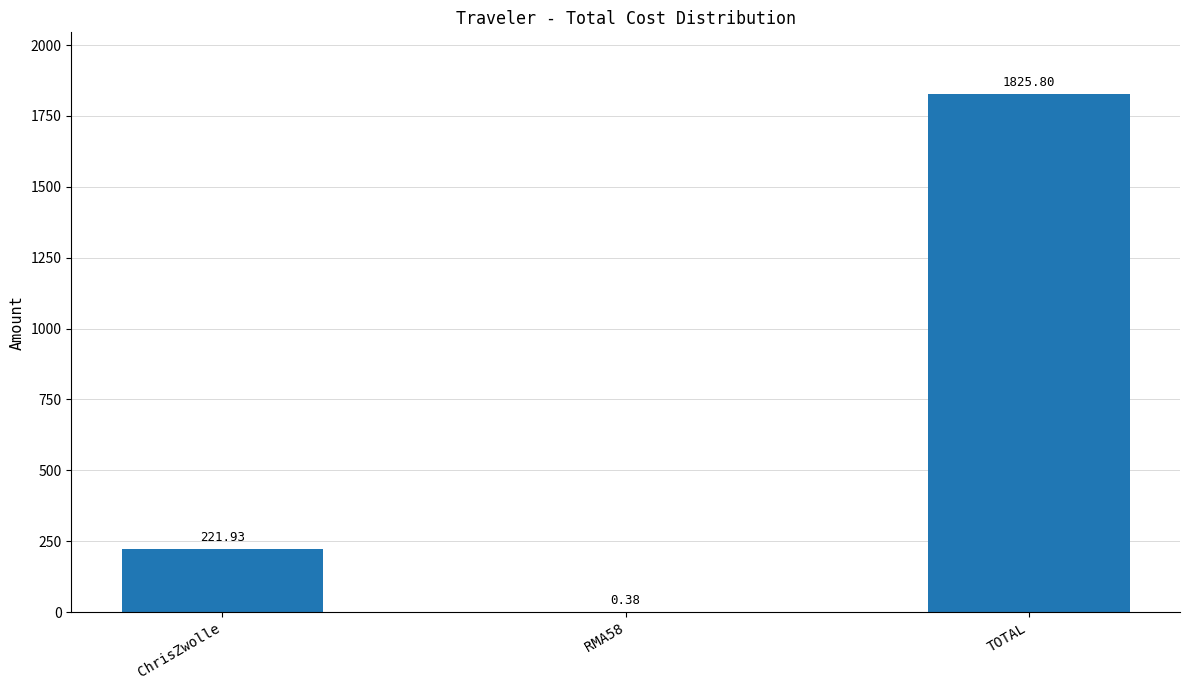

What is the sum of all values?

2048.1